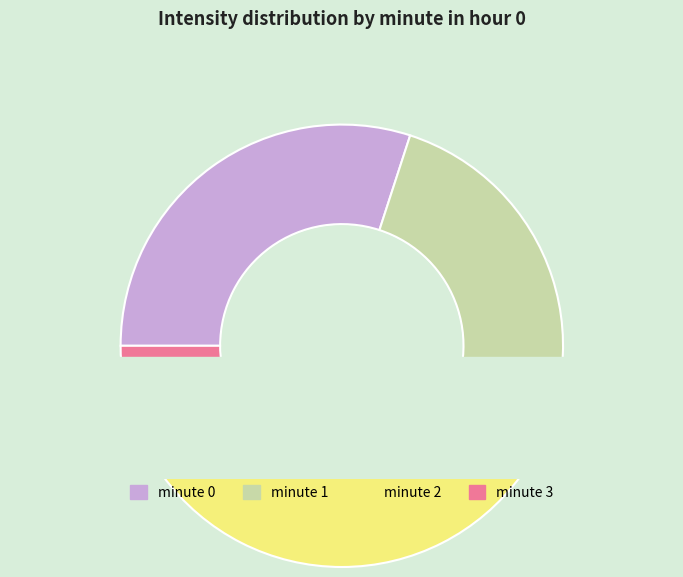

Combined, do minute 0 and minute 3 account for over 50%?

No